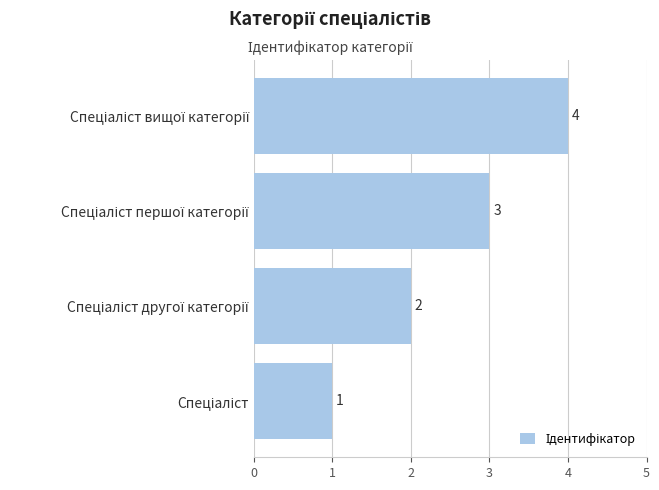

Count the values in the range 2 to 4.

3